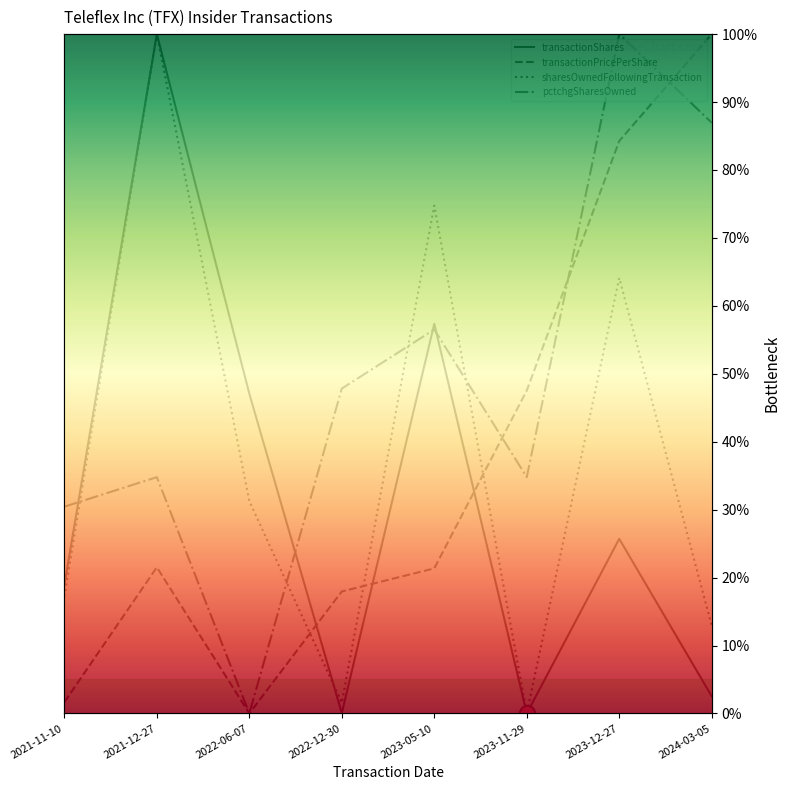

Which series reaches the maximum Y coordinate?

transactionShares